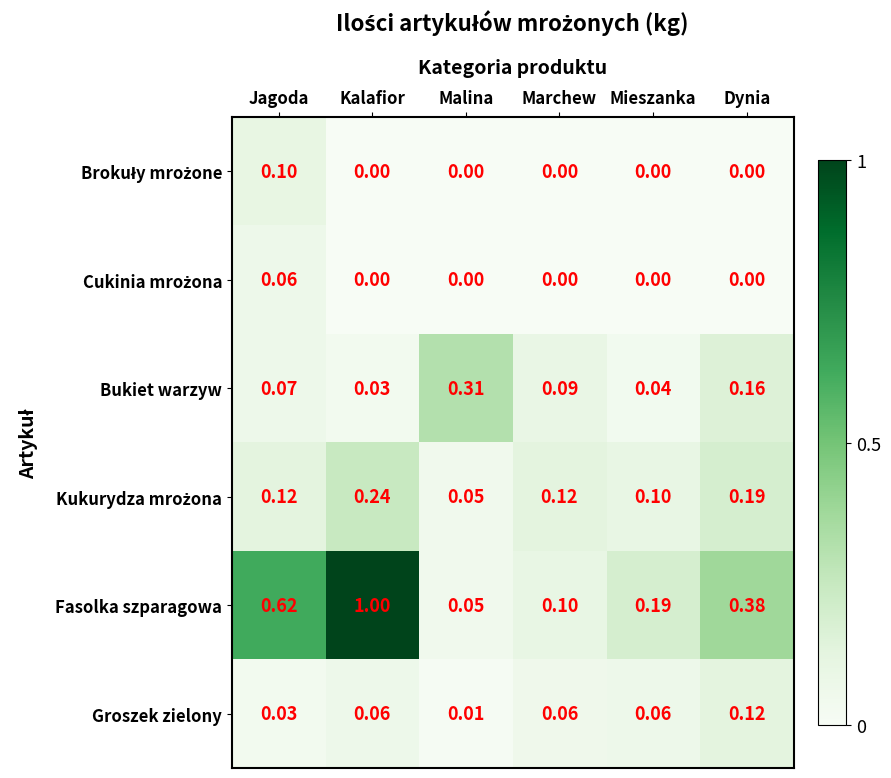

At which category does the chart reach its peak across all series?

Kalafior